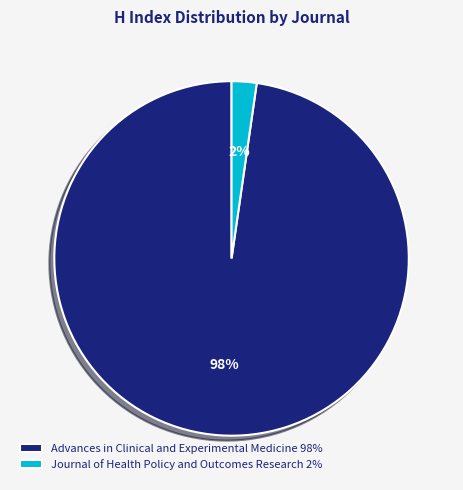

To the nearest percent, what is the average slice percentage?

50%